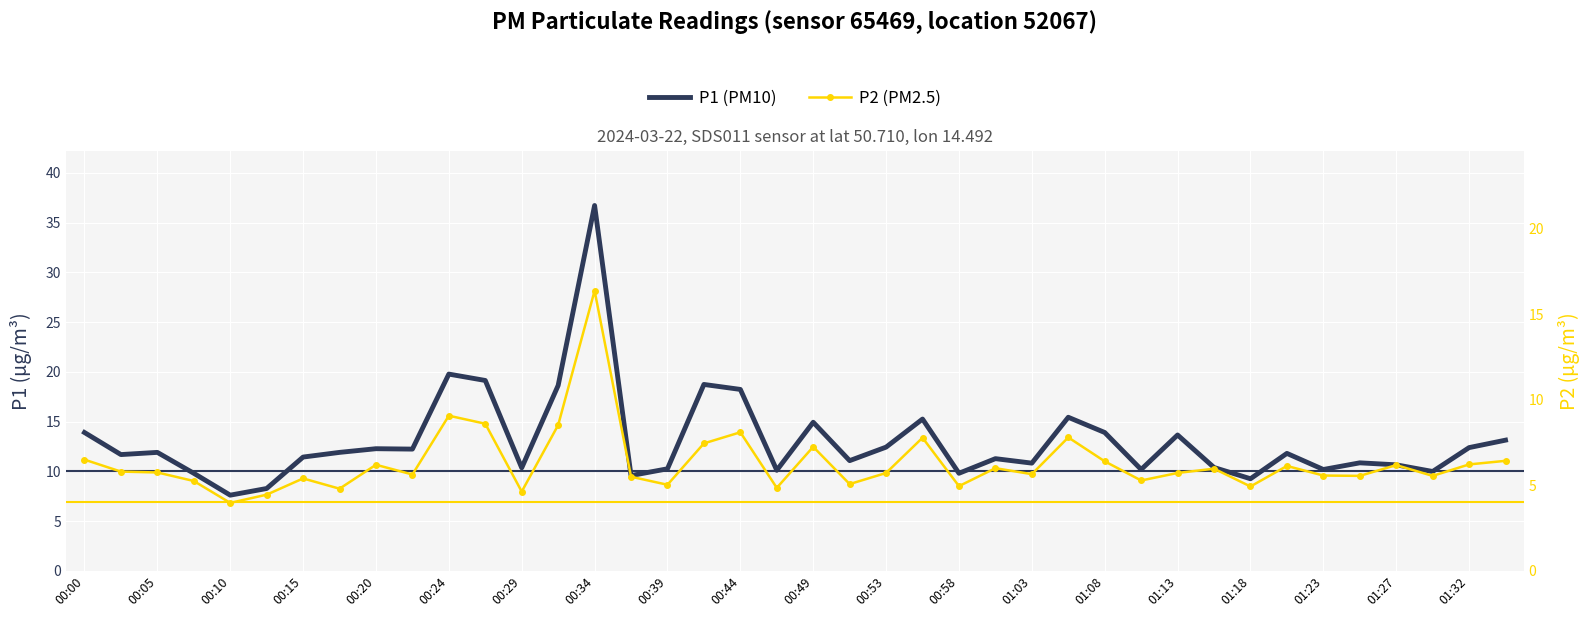

True or false: P1 and P2 intersect in this chart.

False